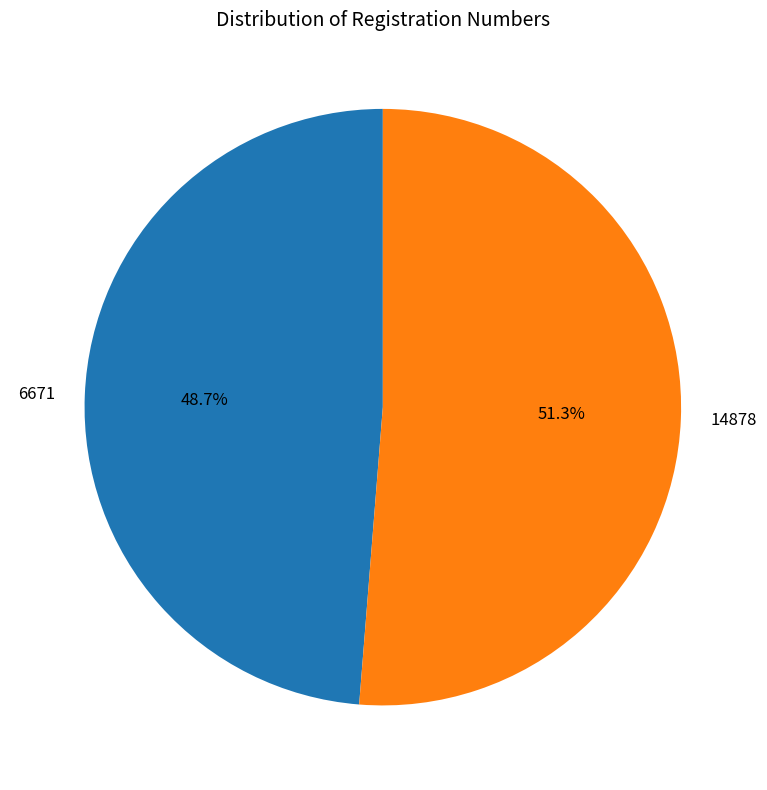

What percentage is the 14878 slice, to the nearest percent?

51%